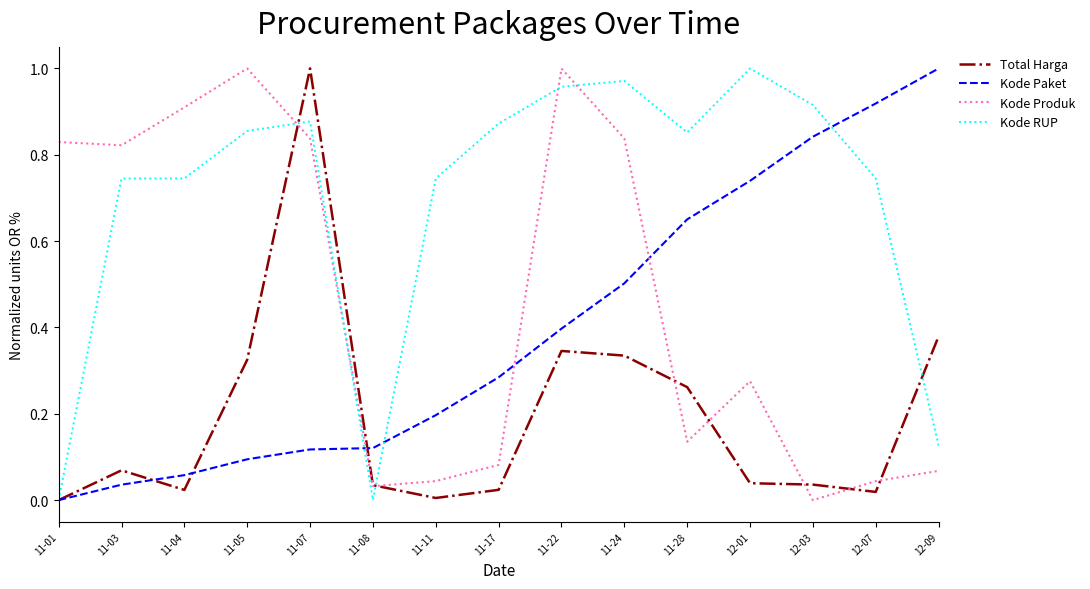

What are all the series names shown in the legend?

Total Harga, Kode Paket, Kode Produk, Kode RUP